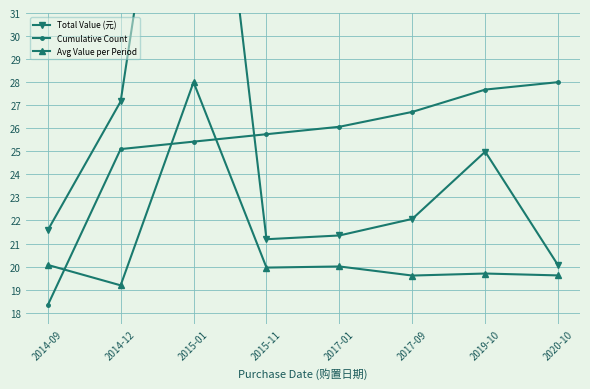

Is this an area chart (filled region under the line)?

No